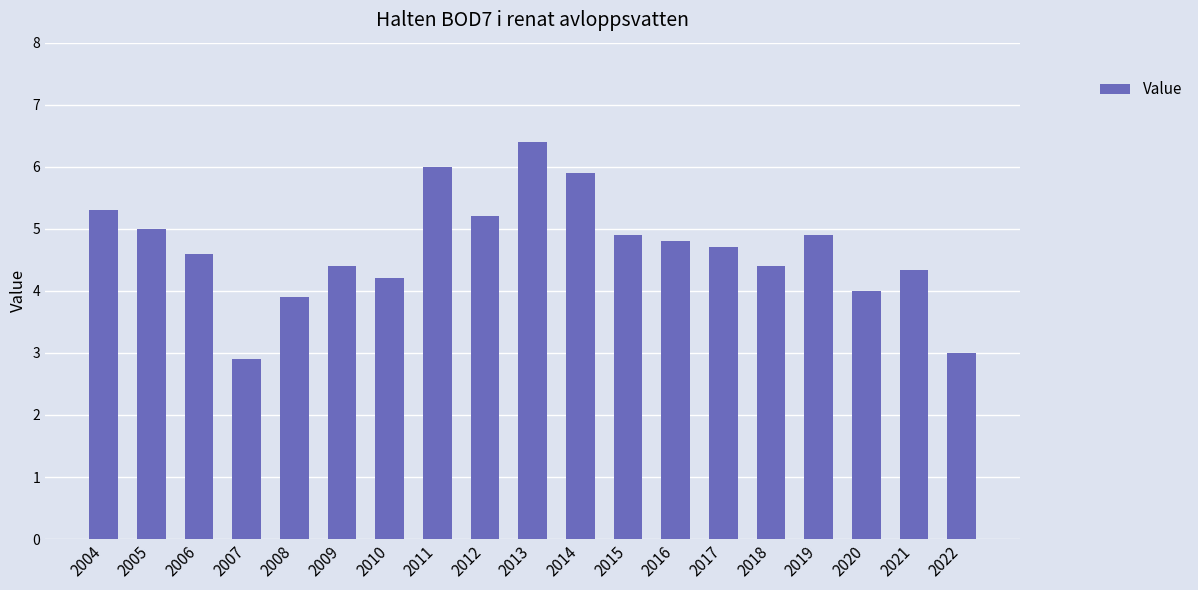

What is the value of the 10th bar from the left?

6.4